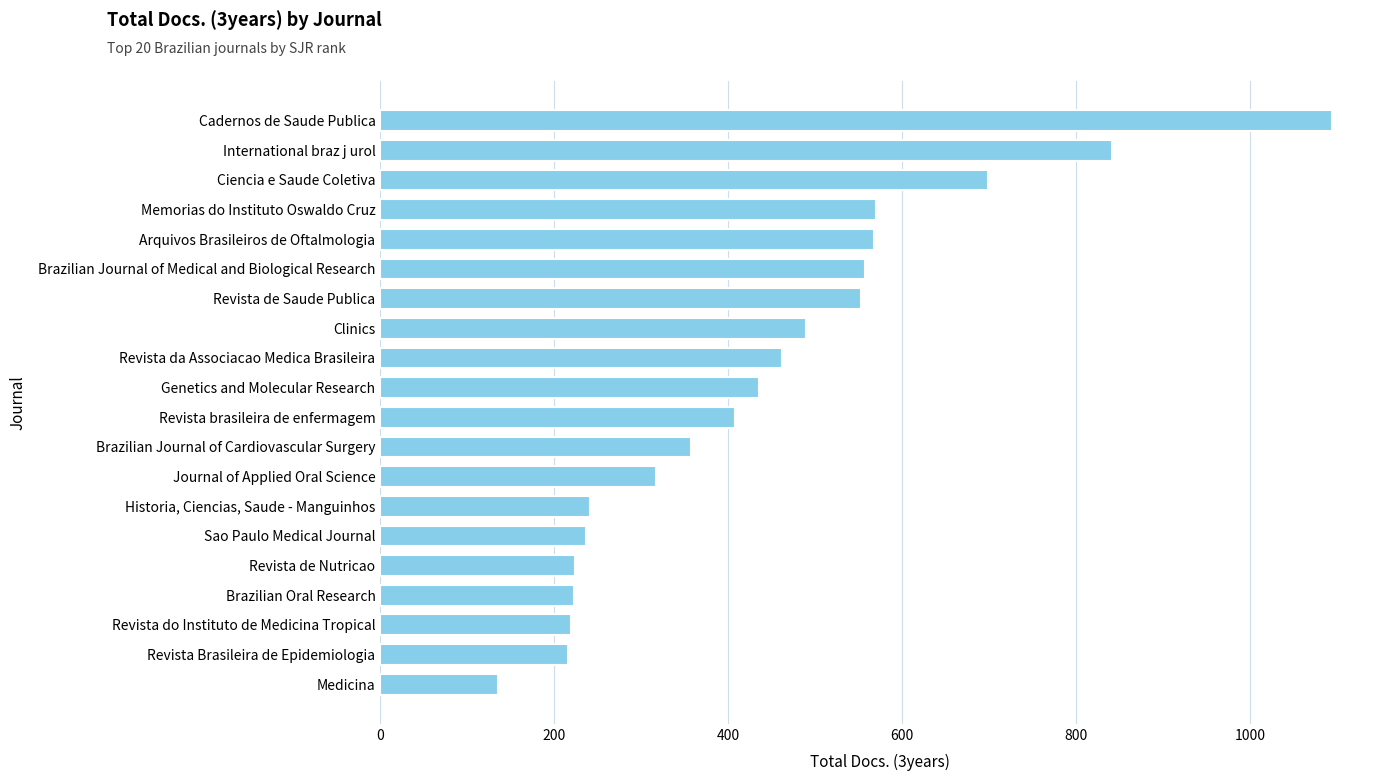

Rank the categories by value from highest to lowest.

Cadernos de Saude Publica, International braz j urol, Ciencia e Saude Coletiva, Memorias do Instituto Oswaldo Cruz, Arquivos Brasileiros de Oftalmologia, Brazilian Journal of Medical and Biological Research, Revista de Saude Publica, Clinics, Revista da Associacao Medica Brasileira, Genetics and Molecular Research, Revista brasileira de enfermagem, Brazilian Journal of Cardiovascular Surgery, Journal of Applied Oral Science, Historia, Ciencias, Saude - Manguinhos, Sao Paulo Medical Journal, Revista de Nutricao, Brazilian Oral Research, Revista do Instituto de Medicina Tropical, Revista Brasileira de Epidemiologia, Medicina